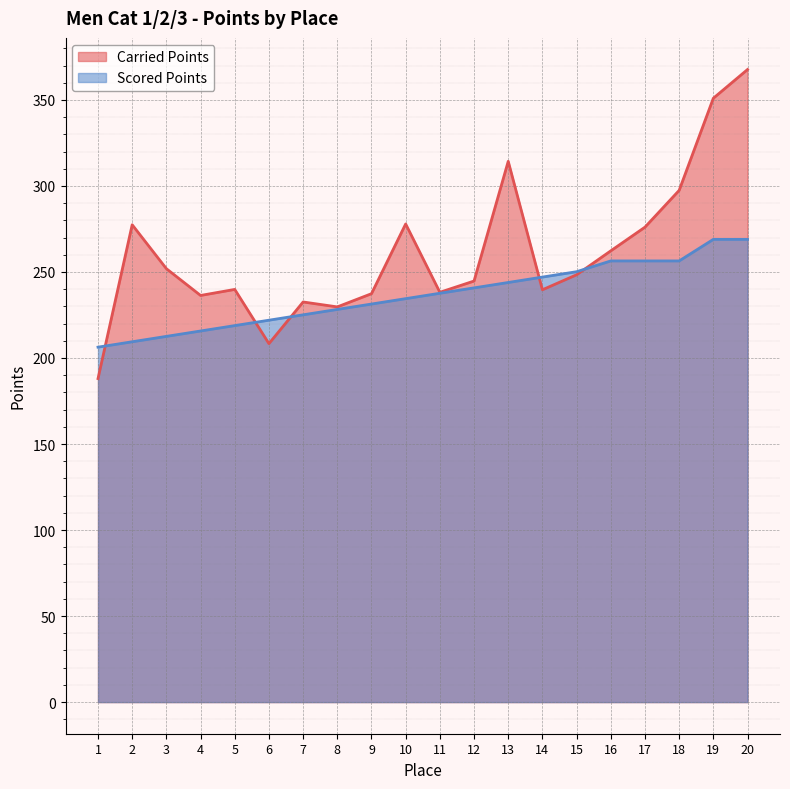

Which category has the highest value in the Scored Points series?

19